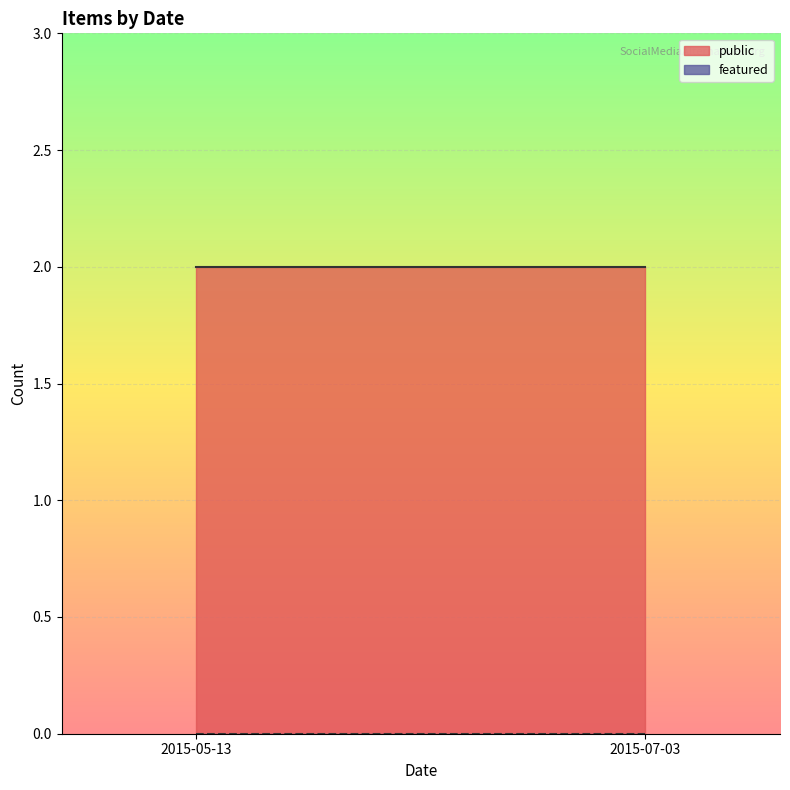

True or false: featured and public cross at least once.

False